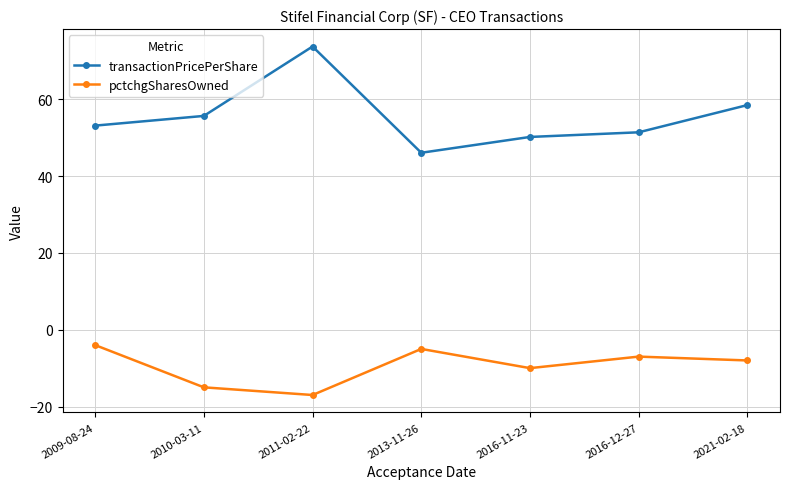

Which series has the largest range (max minus min)?

transactionPricePerShare